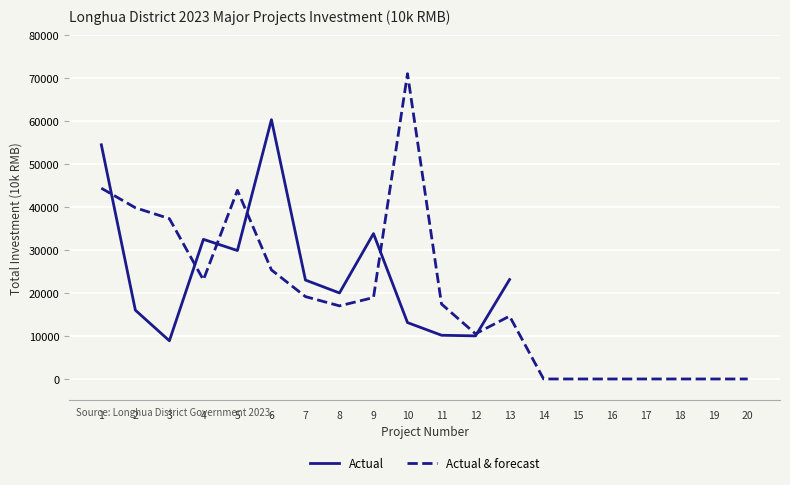

Is it true that the value at 3 is 13003?

False